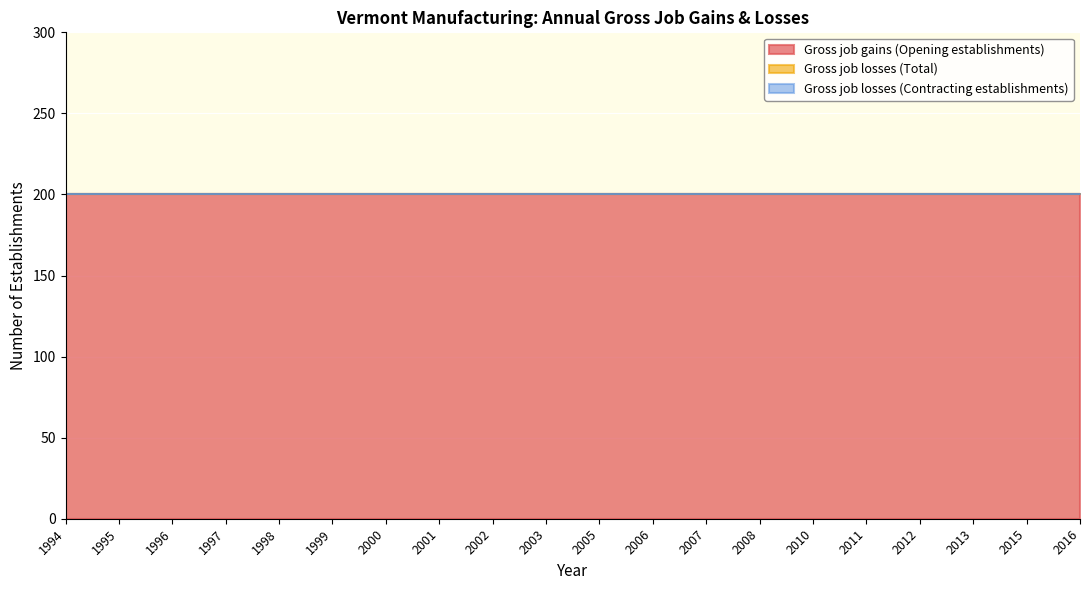

Which label corresponds to the largest value in the chart?

1994